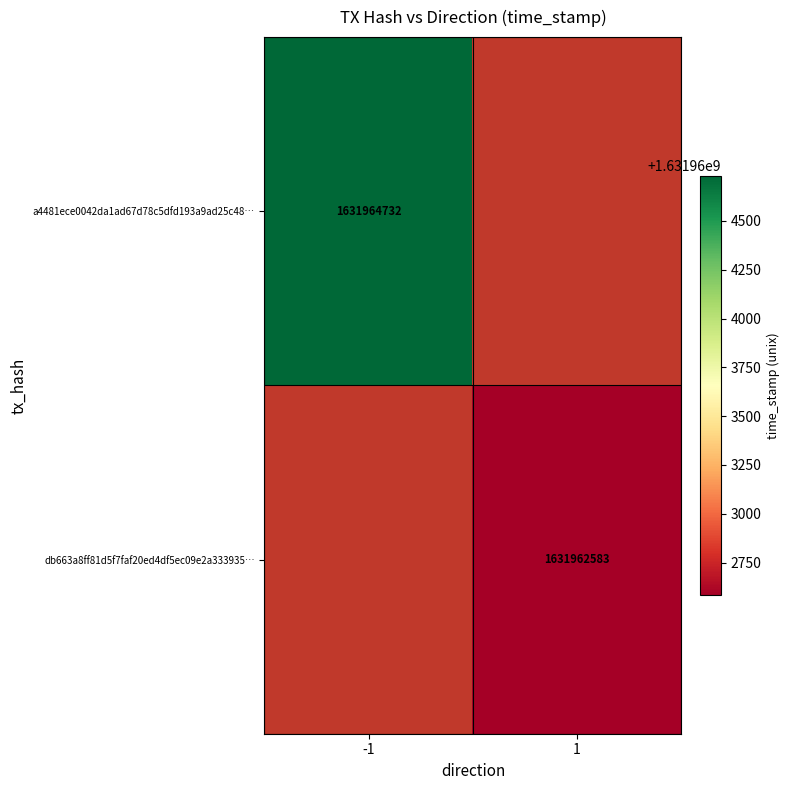

Between 1 and -1, which is larger?

-1